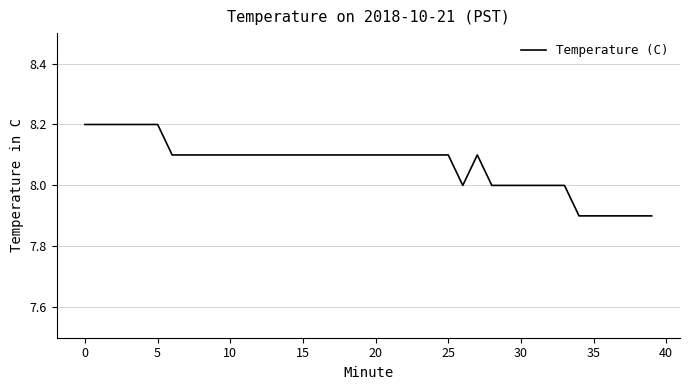

Count the number of data series in this chart.

1